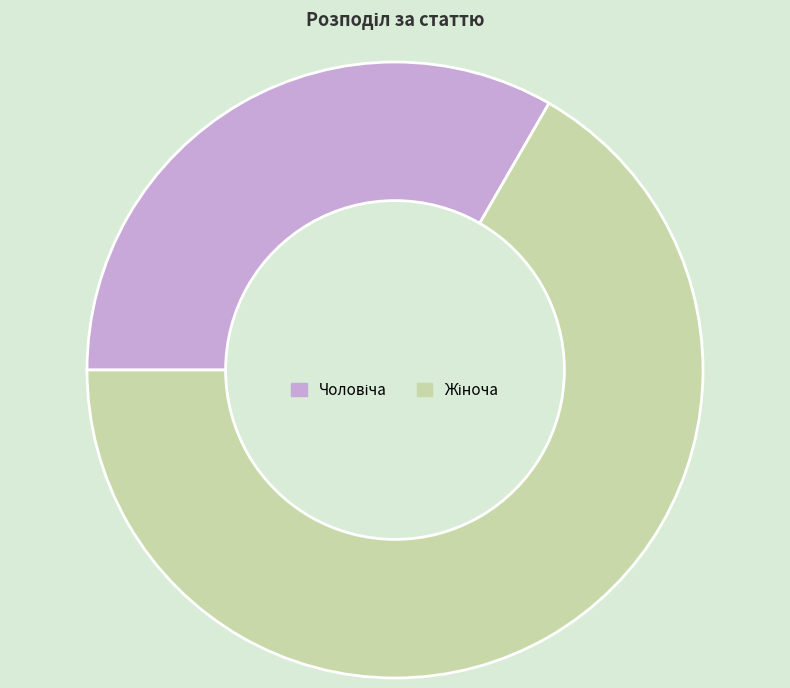

Is there a majority slice in this chart?

Yes